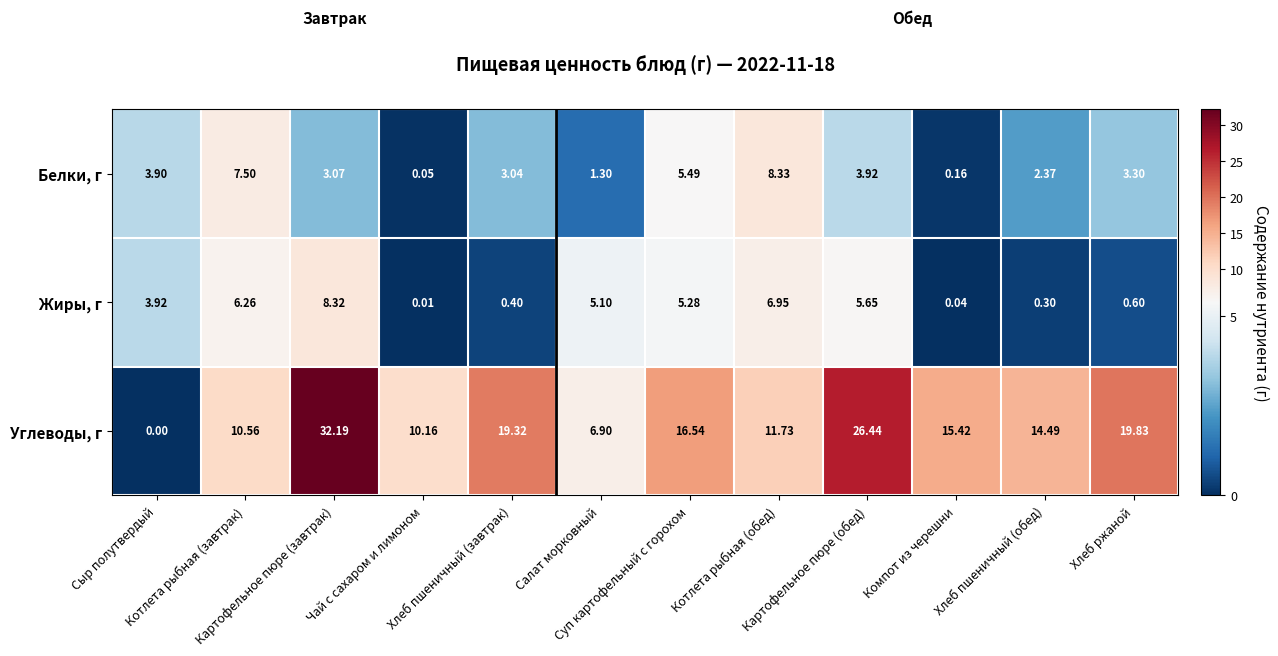

Which series has the largest total across all categories?

Углеводы, г